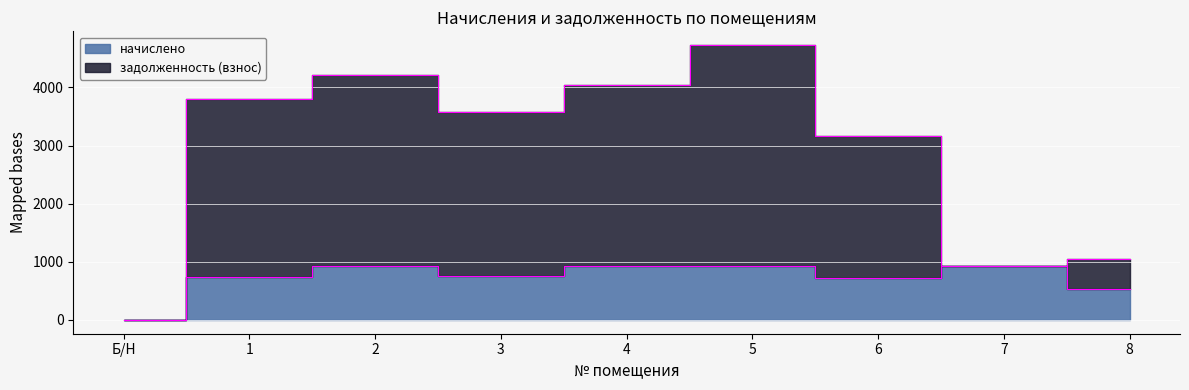

Which category has the lowest value in the начислено series?

Б/Н